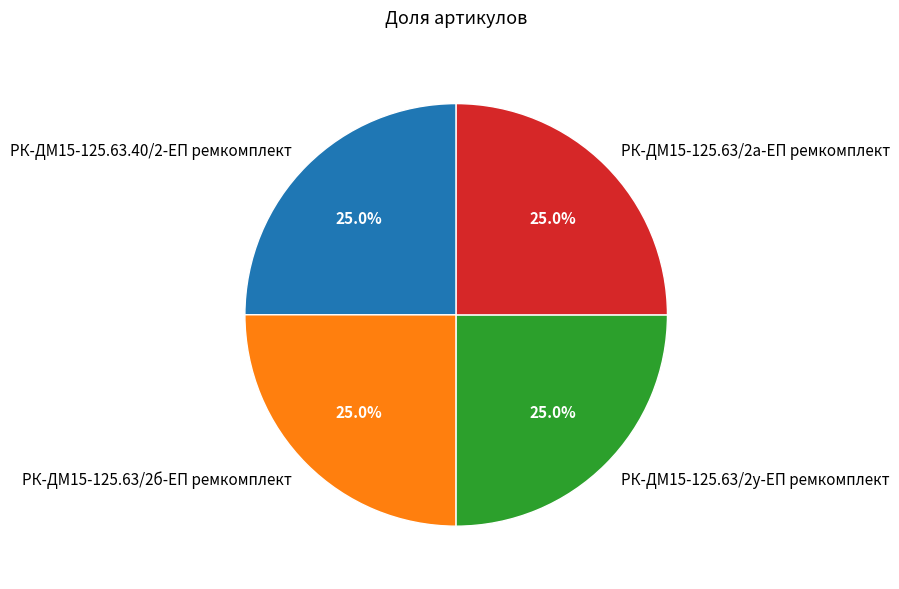

What percentage is NOT represented by РК-ДМ15-125.63/2у-ЕП ремкомплект?

75.0%